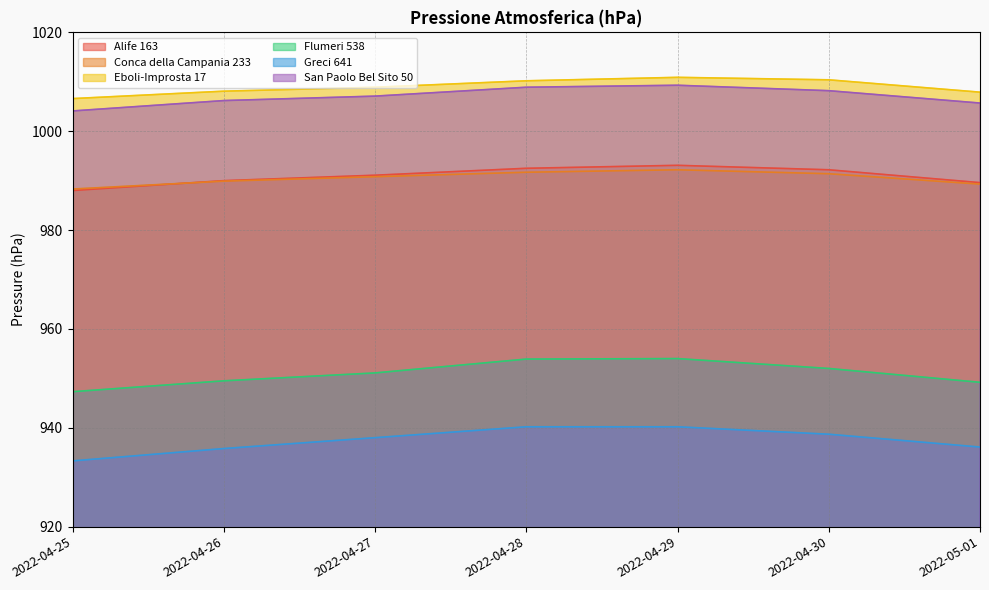

True or false: San Paolo Bel Sito 50 has more than 0 interior local peaks.

True